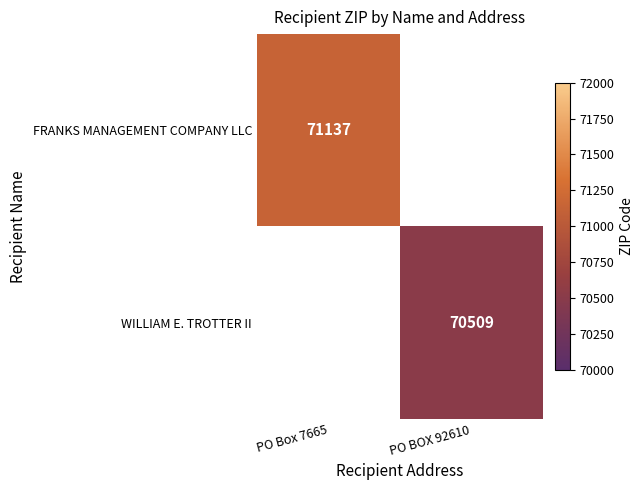

True or false: WILLIAM E. TROTTER II has a value of 70509 at PO BOX 92610.

True